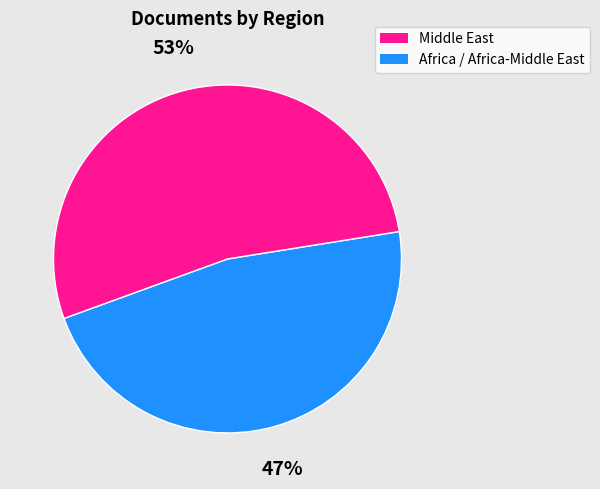

To the nearest percent, what is the difference between the largest and smallest slice percentages?

6%